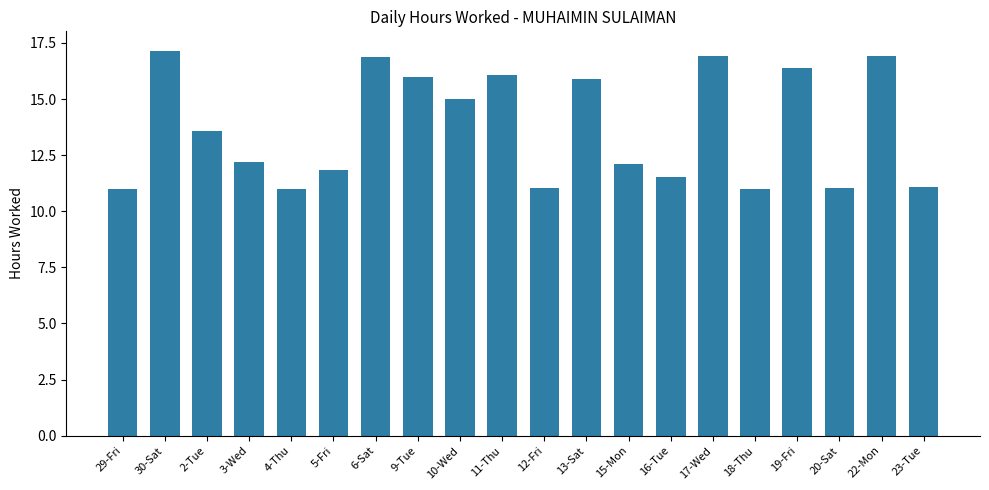

Where does the data first go above 13?

30-Sat